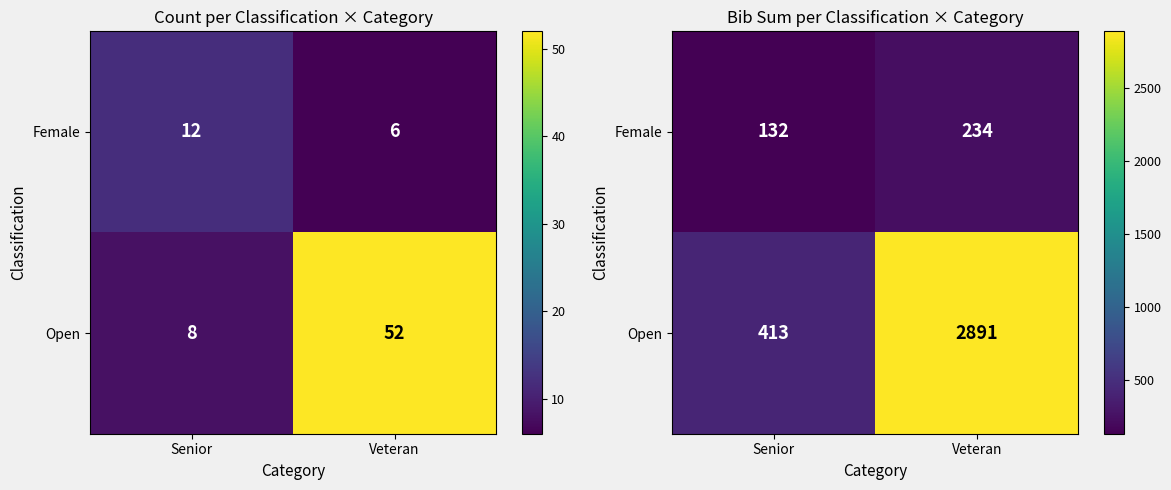

What is the average value of the Open series?

1652